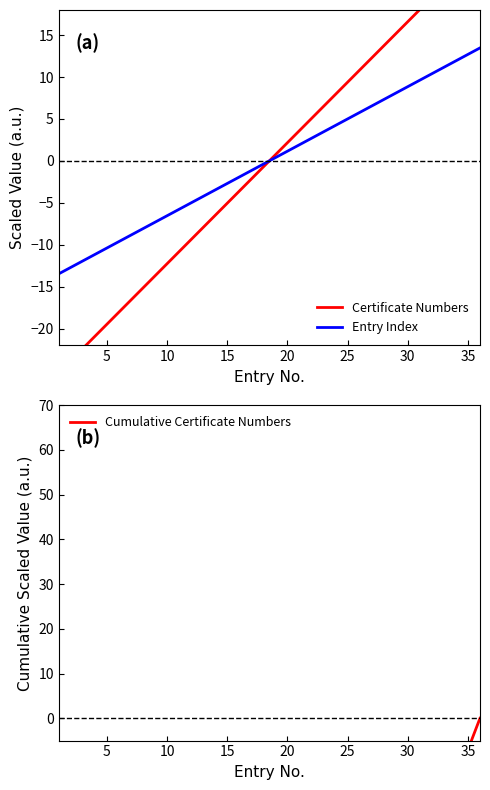

After their last crossing, which series has the higher values: Certificate Numbers or Cumulative Certificate Numbers?

Certificate Numbers